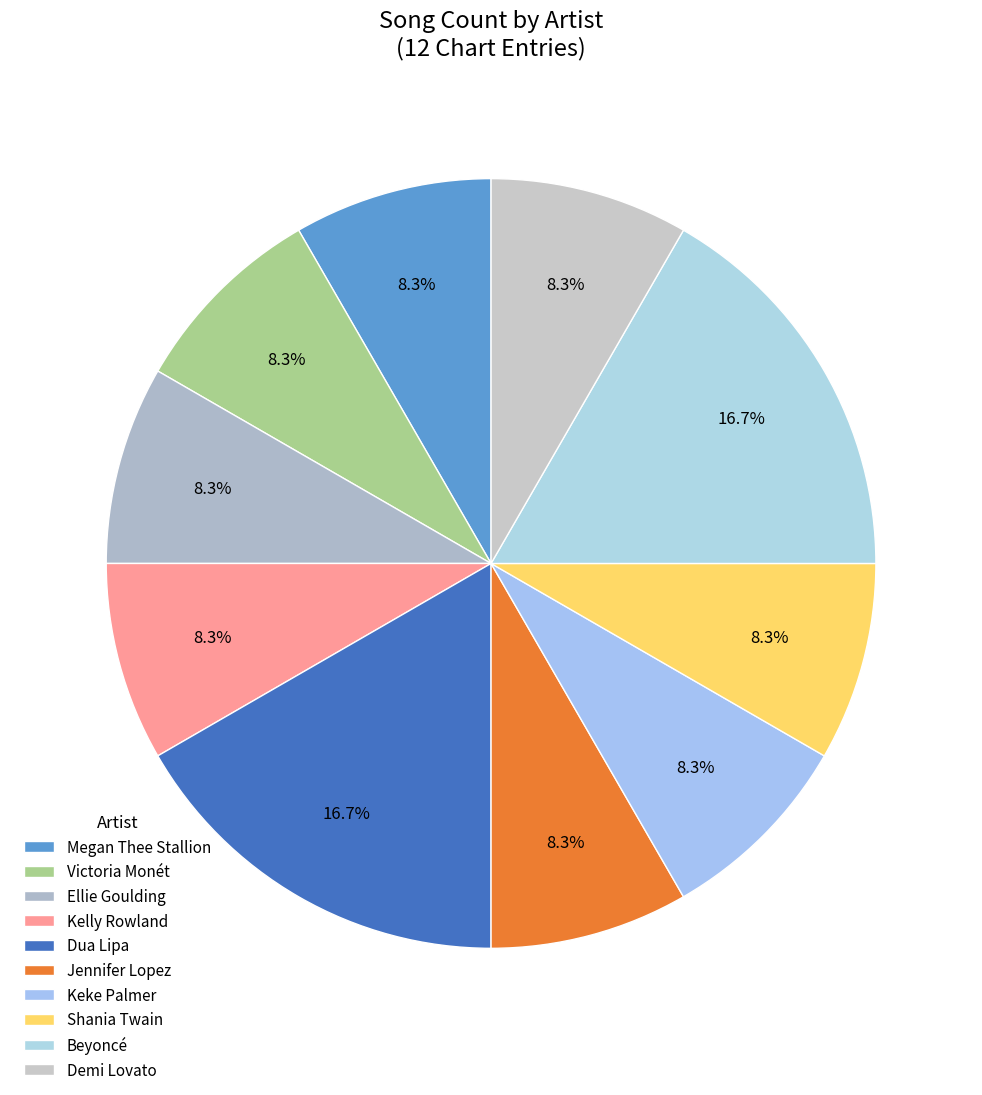

Is Keke Palmer the majority of the pie?

No